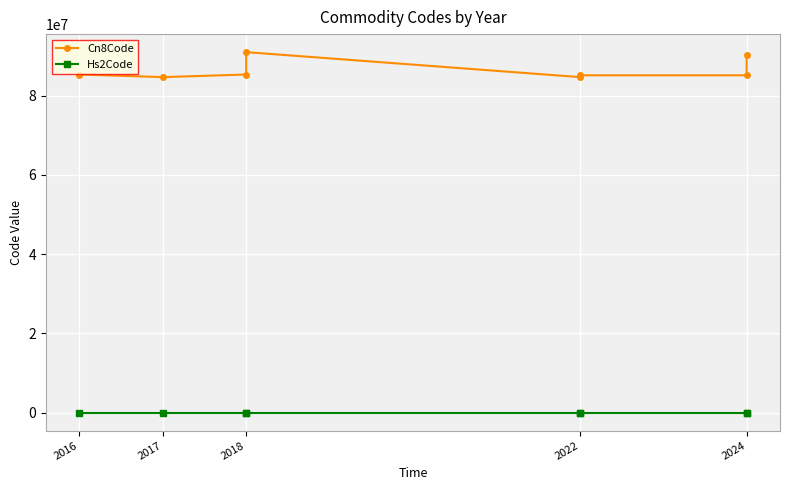

What is the total value across all series at 2017?

84714984